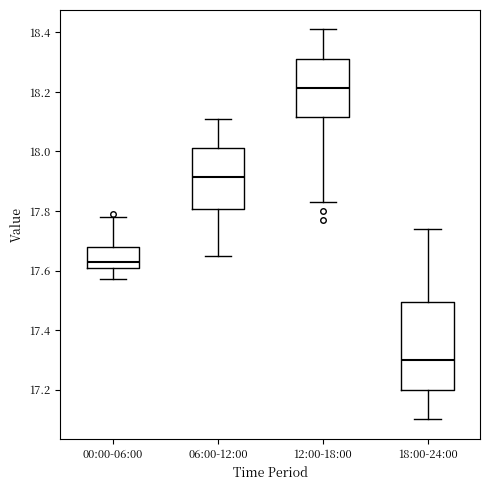

Reading left to right, read every box against the y-axis: the position of its median line, the range the box covers, and the ends of its whiskers. The values are not printed on the chart, so give them approximately, as read against the axis.

00:00-06:00: median 17.64, box 17.62 to 17.68, whiskers 17.58 to 17.78
06:00-12:00: median 17.92, box 17.80 to 18.02, whiskers 17.66 to 18.12
12:00-18:00: median 18.22, box 18.12 to 18.32, whiskers 17.84 to 18.42
18:00-24:00: median 17.30, box 17.20 to 17.50, whiskers 17.10 to 17.74